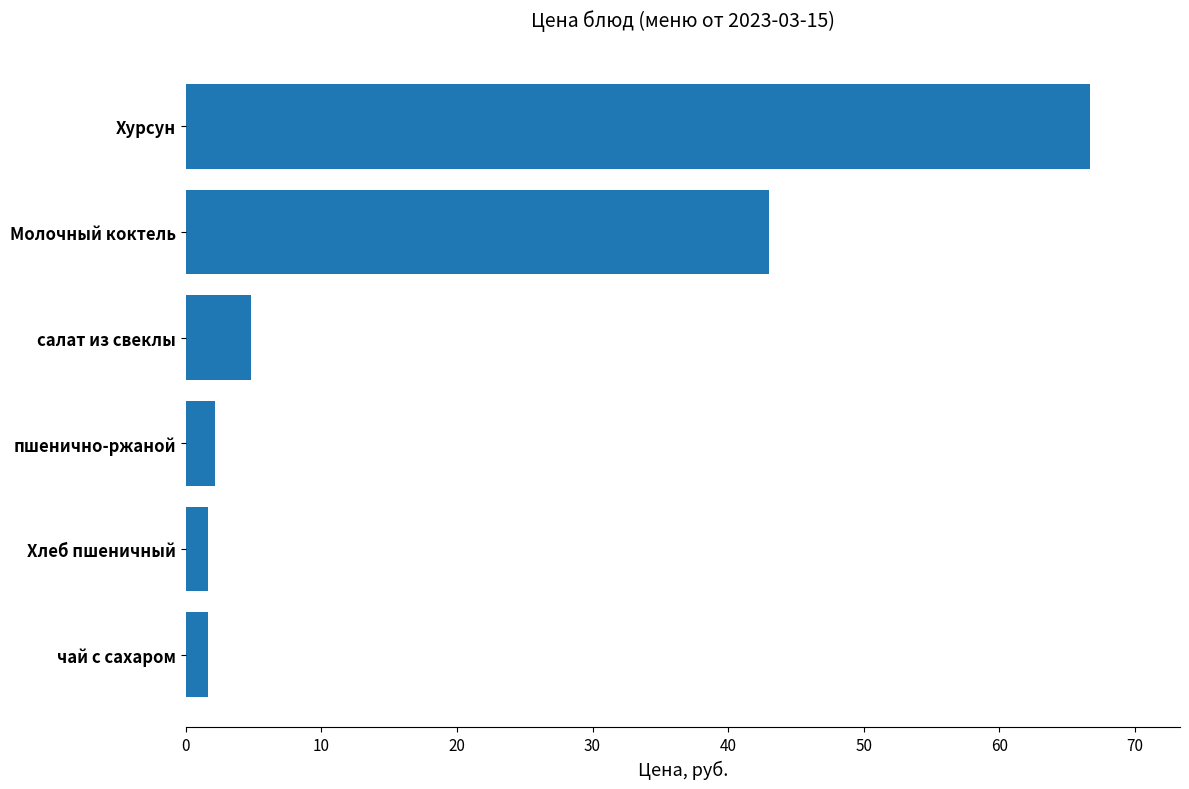

What is the sum of all values?

120.0